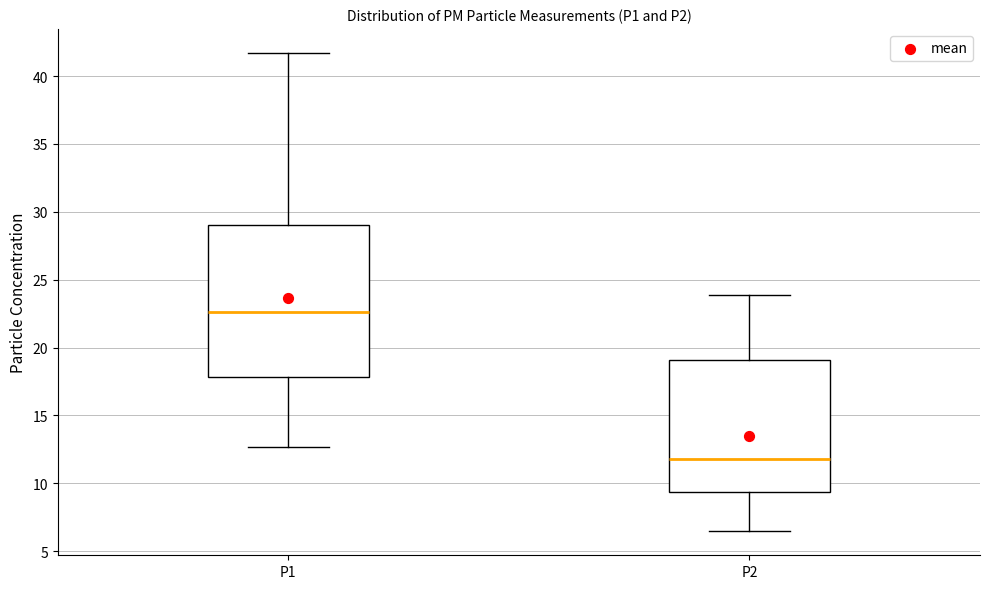

Reading left to right, read every box against the y-axis: the position of its median line, the range the box covers, and the ends of its whiskers. The values are not printed on the chart, so give them approximately, as read against the axis.

P1: median 22.5, box 18.0 to 29.0, whiskers 12.5 to 41.5
P2: median 12.0, box 9.5 to 19.0, whiskers 6.5 to 24.0